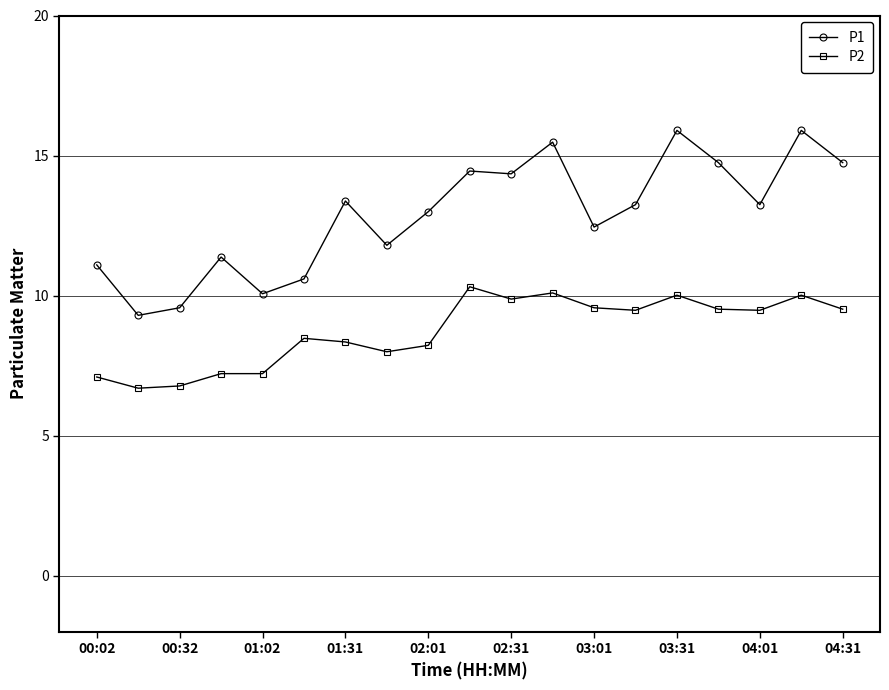

At how many categories does at least one series exceed 14?

7